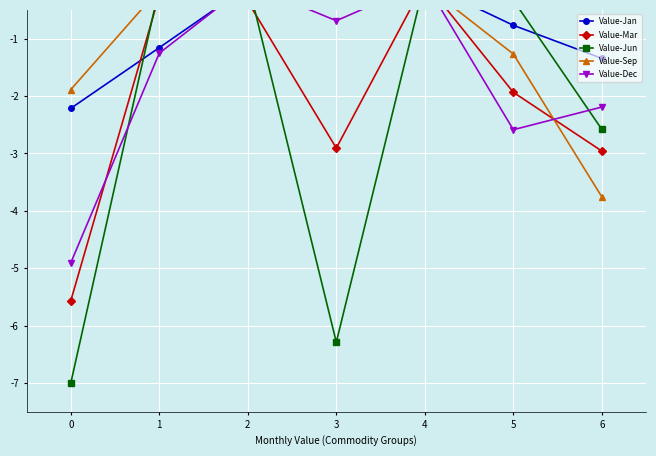

How many intersections are there between Value-Jan and Value-Jun?

4